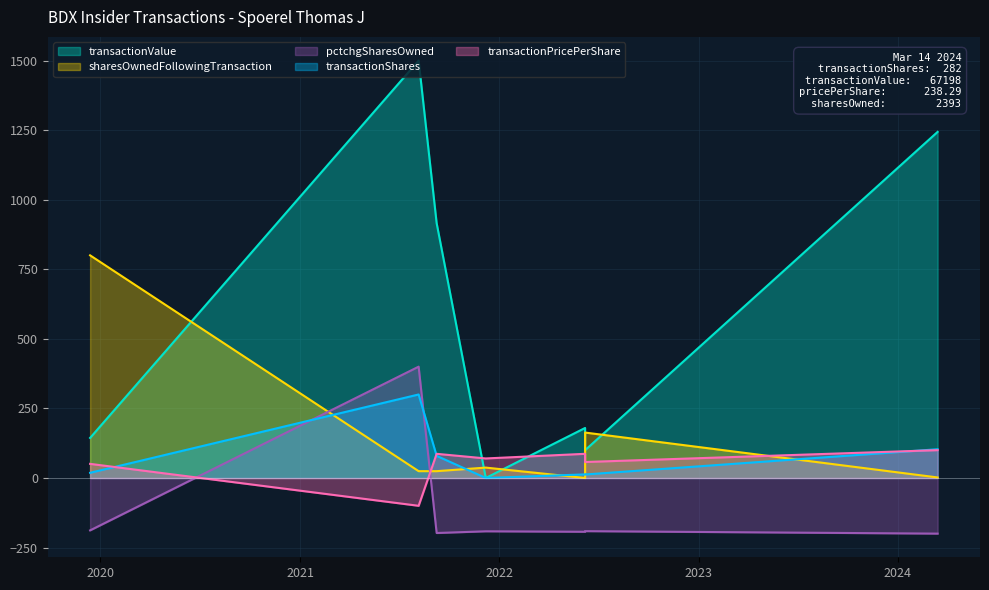

Where does the transactionValue series first go above 179?

2021-08-06